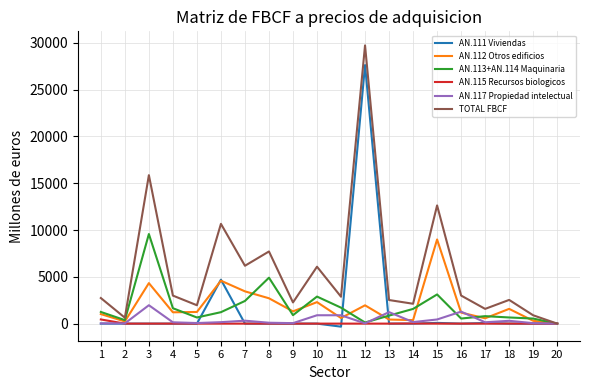

At which category does TOTAL FBCF reach its first local peak?

3